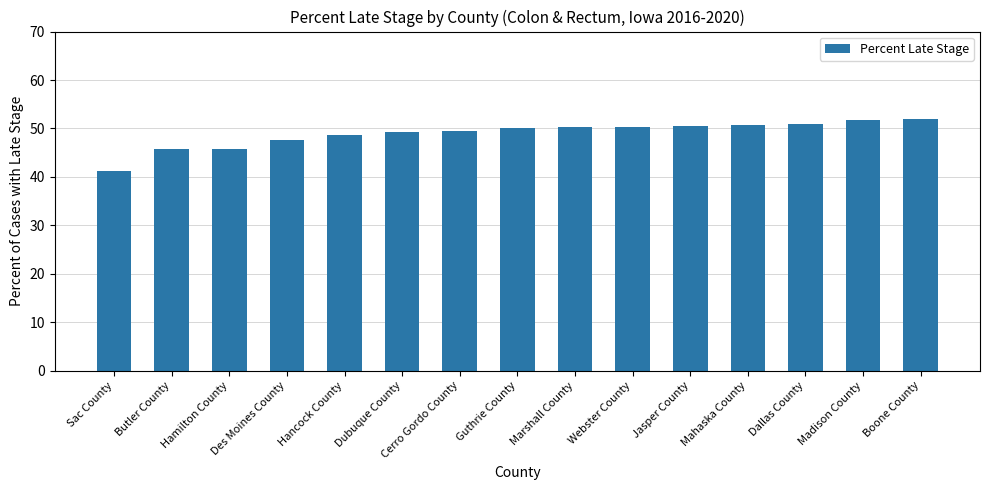

What is the average value?

49.0